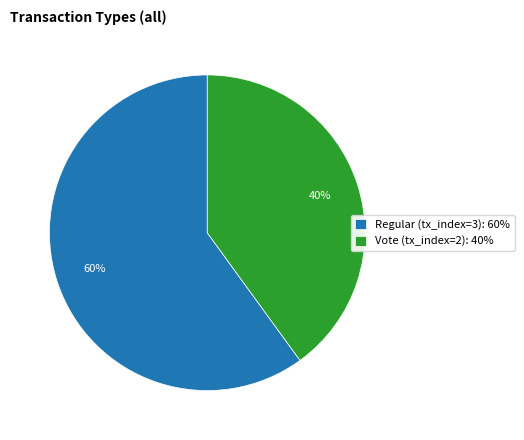

Count the number of slices in the pie.

2